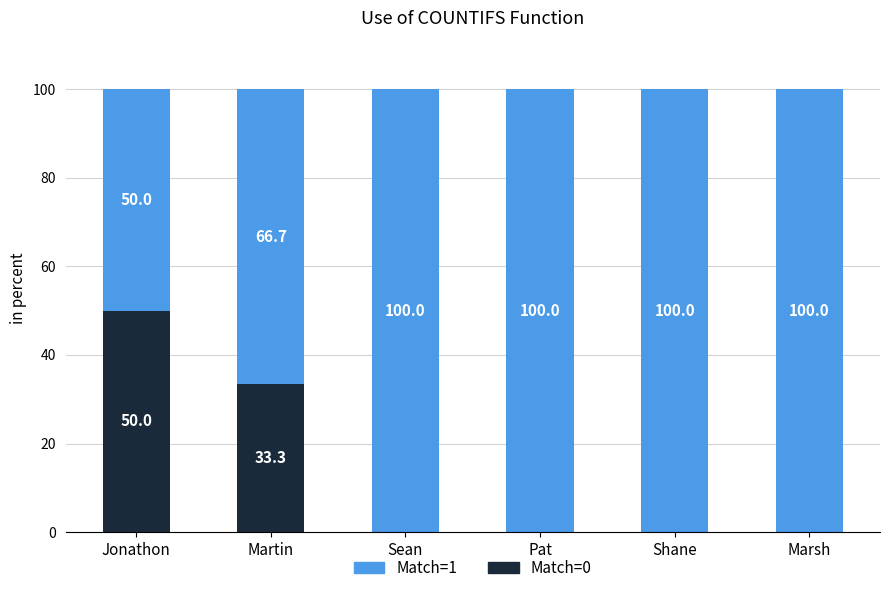

Which category has the highest value in the Match=0 series?

Jonathon